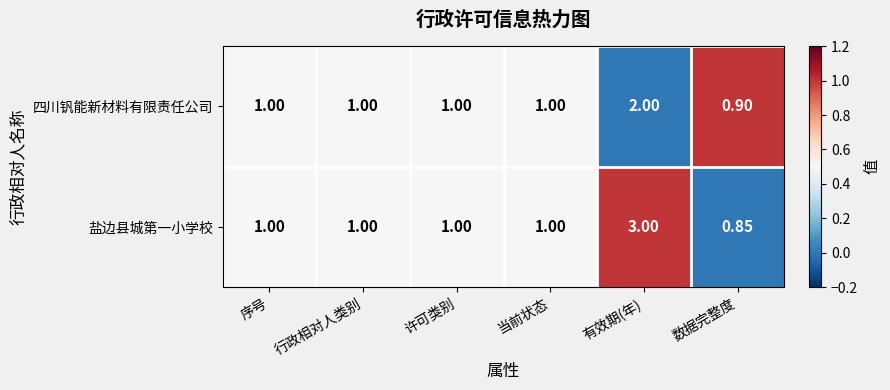

Which series has the widest spread of values?

盐边县城第一小学校